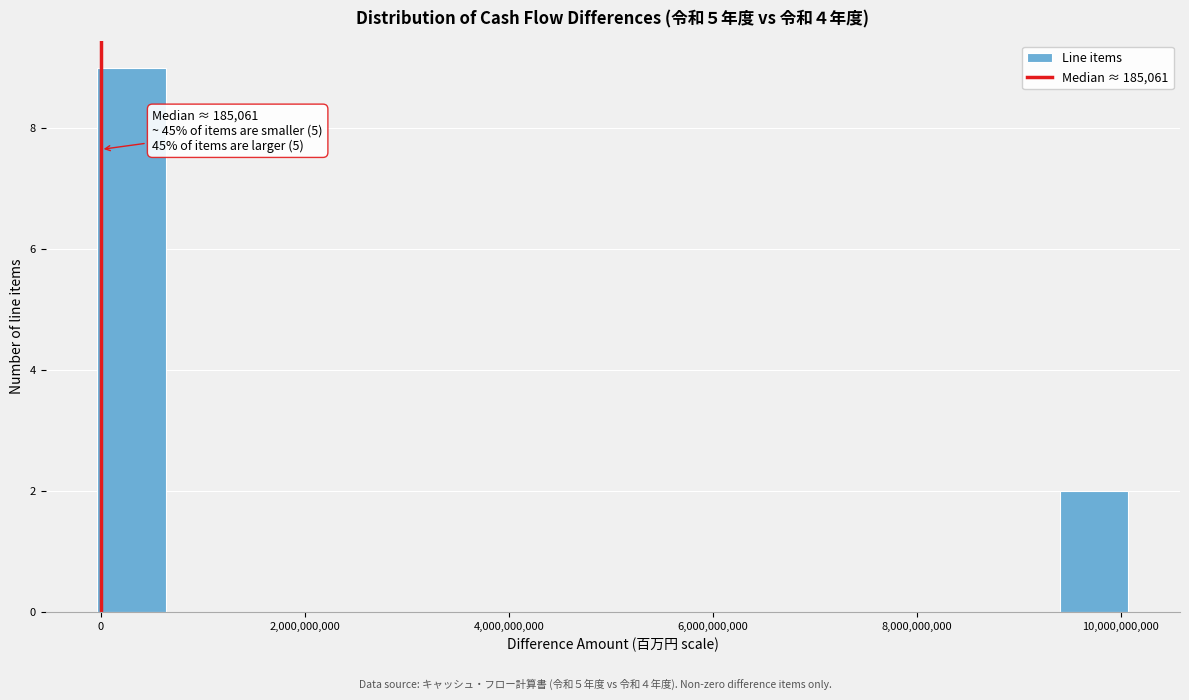

Around what value on the x-axis is the tallest bar? Give the approximate position of its centre, as read against the axis.

400000000